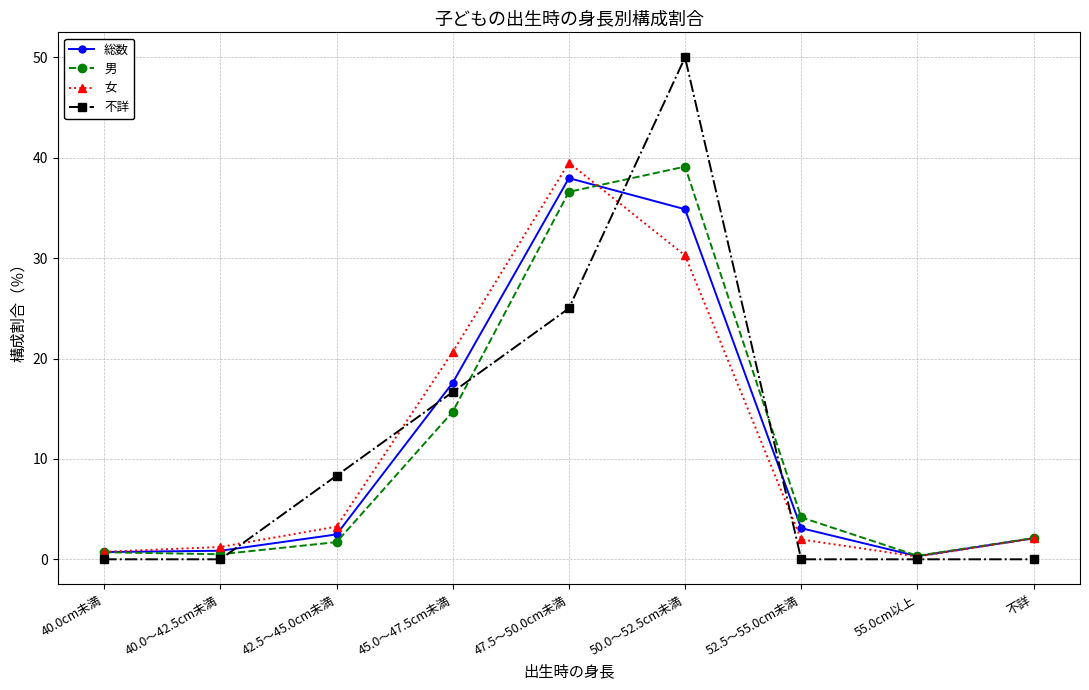

What is the difference between the highest and lowest values at 40.0cm未満?

0.7